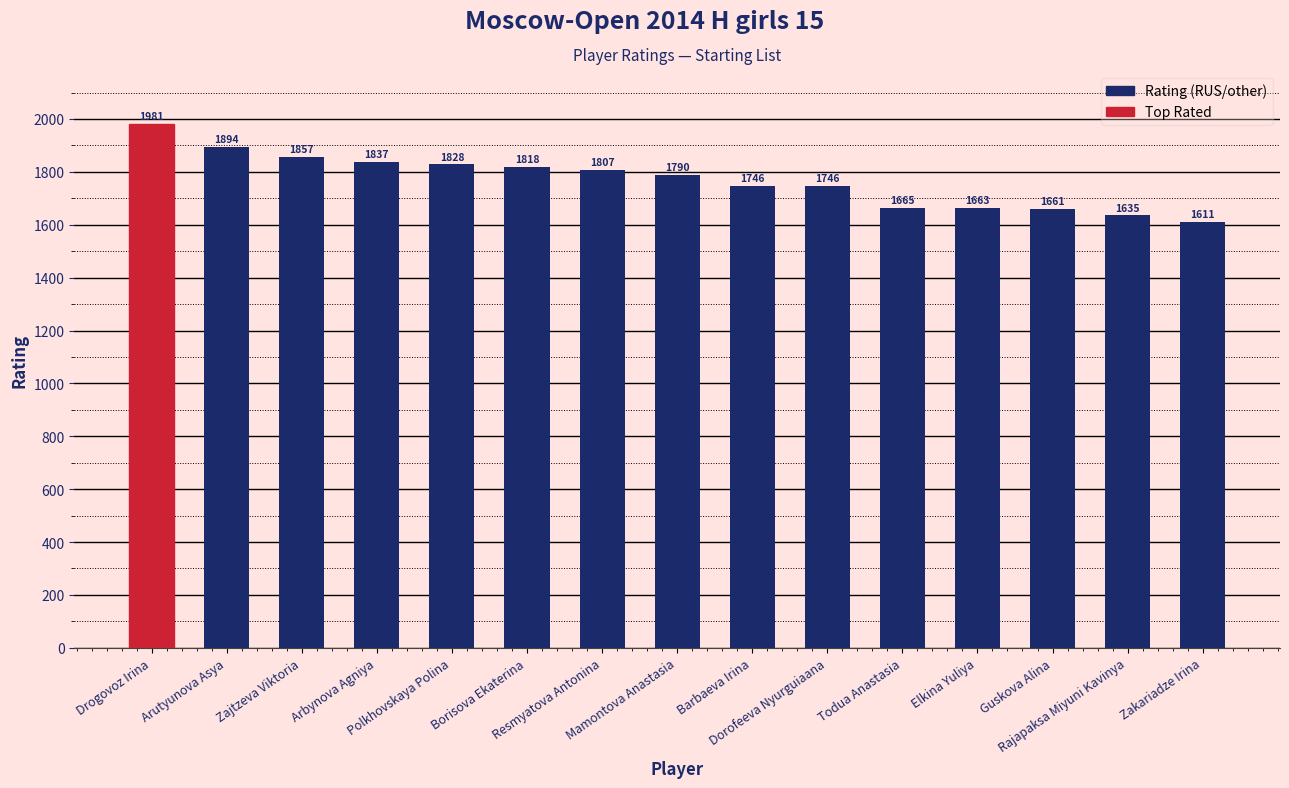

What is the label of the 13th bar from the right?

Zajtzeva Viktoria